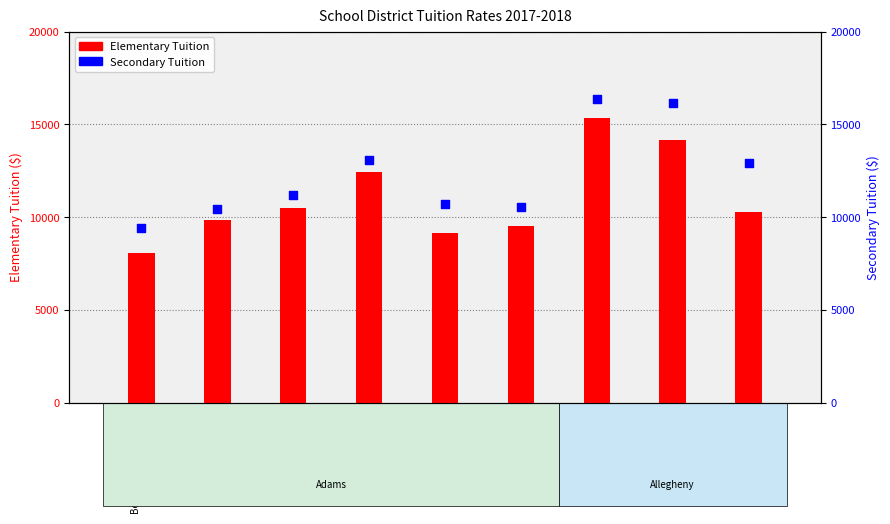

What is the total value across all series at Pittsburgh SD?

31712.1